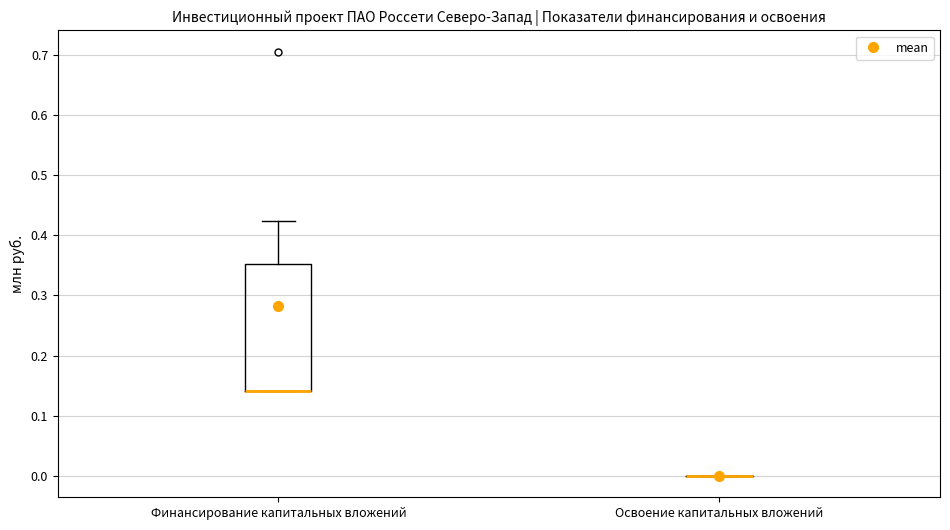

Where does the upper whisker of the box for Финансирование капитальных вложений end on the y-axis? The values are not printed on the chart, so give them approximately, as read against the axis.

0.42